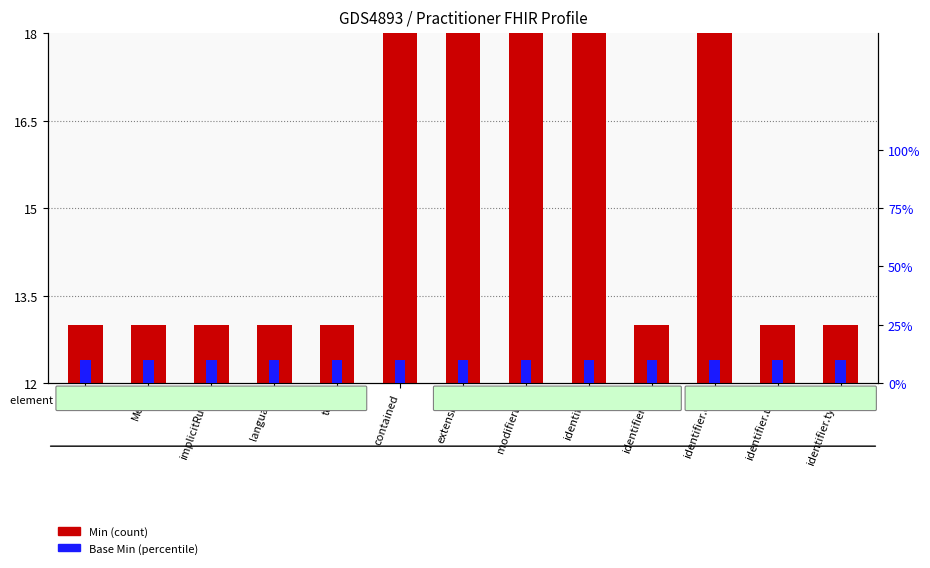

Is the value of Base Min at contained greater than the value of Min at contained?

No